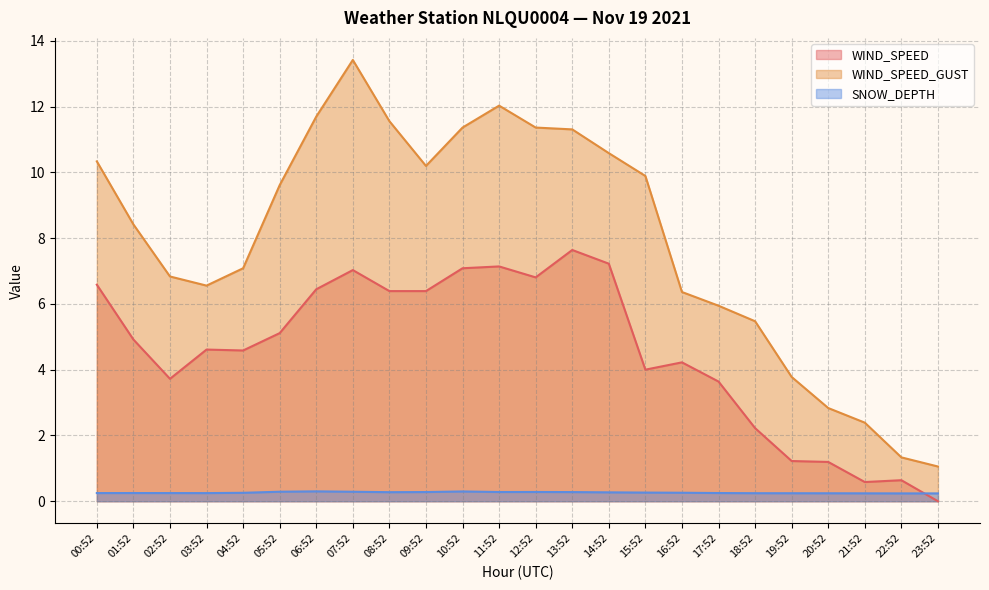

True or false: WIND_SPEED_GUST and WIND_SPEED intersect in this chart.

False